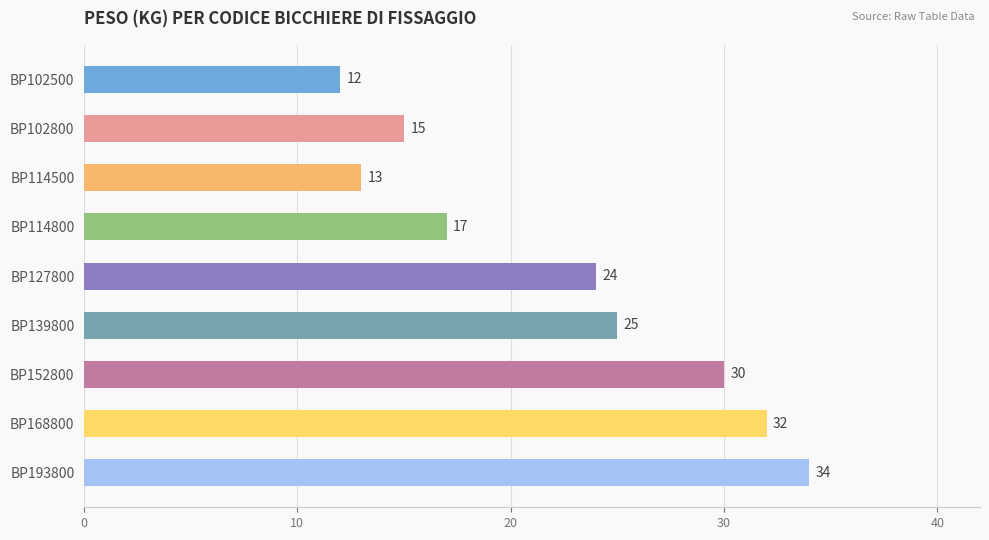

Reading top to bottom, transcribe all the data shown in this chart.

BP102500=12	BP102800=15	BP114500=13	BP114800=17	BP127800=24	BP139800=25	BP152800=30	BP168800=32	BP193800=34